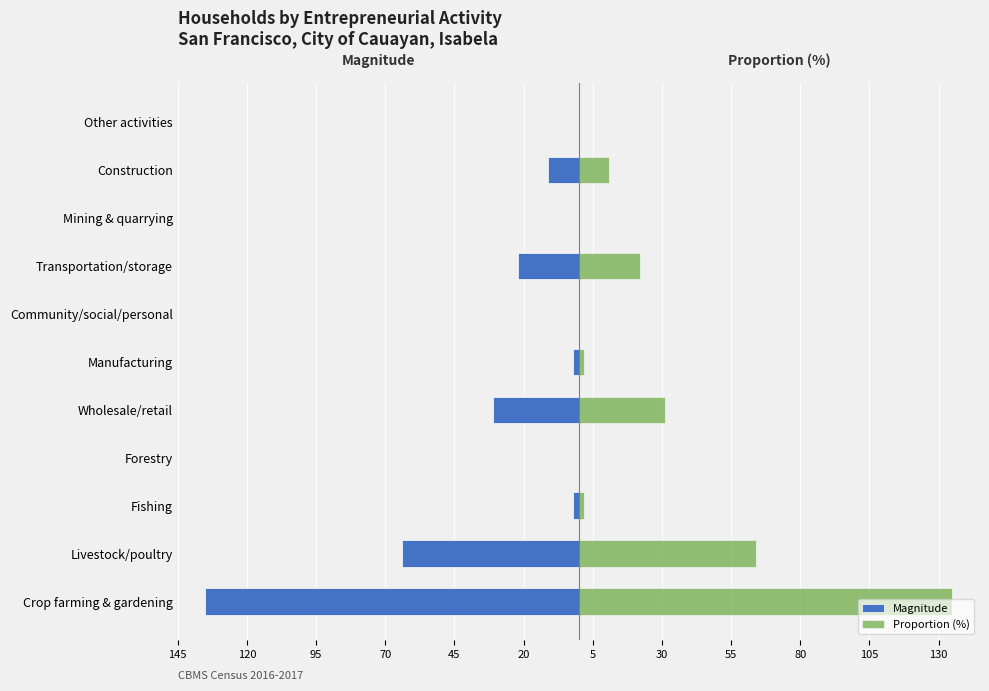

What are all the series names shown in the legend?

Magnitude, Proportion (%)